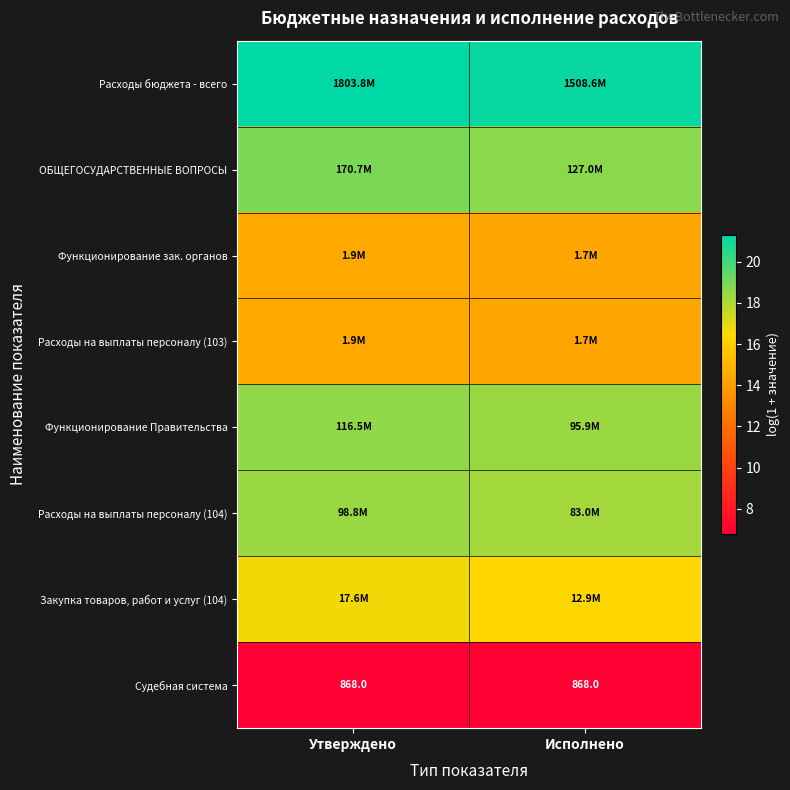

List the labels in order of Функционирование Правительства value, largest first.

Утверждено, Исполнено